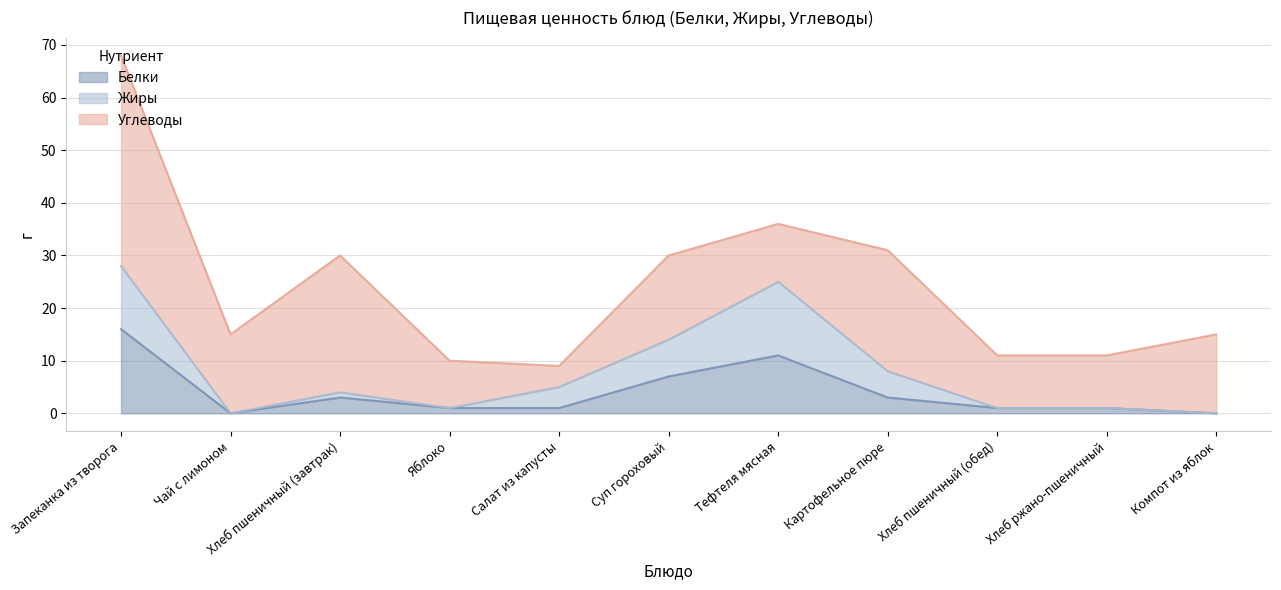

What are all the series names shown in the legend?

Белки, Жиры, Углеводы